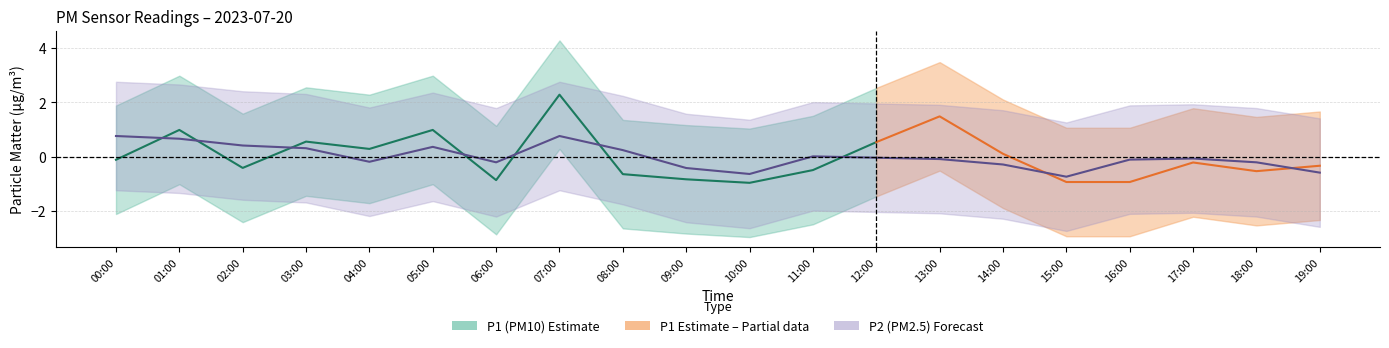

Reading left to right, extract all data points from this chart.

00:00=0.8	01:00=0.7	02:00=0.4	03:00=0.3	04:00=-0.2	05:00=0.4	06:00=-0.2	07:00=0.8	08:00=0.2	09:00=-0.4	10:00=-0.6	11:00=0.0	12:00=-0.0	13:00=-0.1	14:00=-0.3	15:00=-0.7	16:00=-0.1	17:00=-0.1	18:00=-0.2	19:00=-0.6